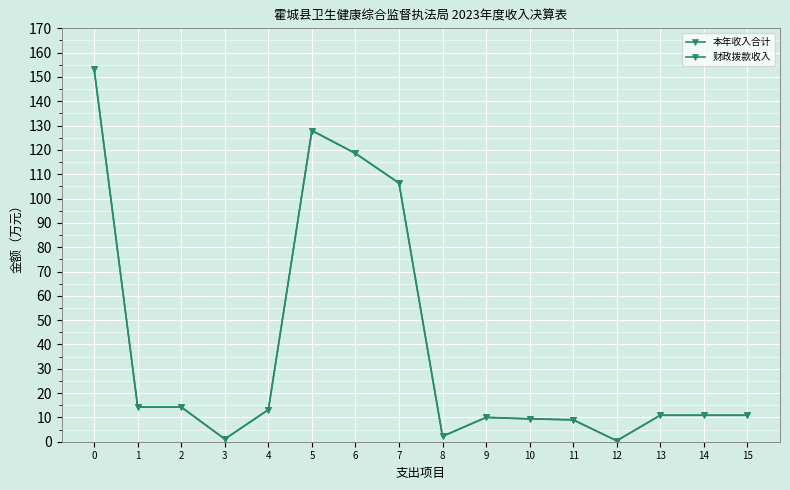

Which series changed the most between 0 and 7?

本年收入合计